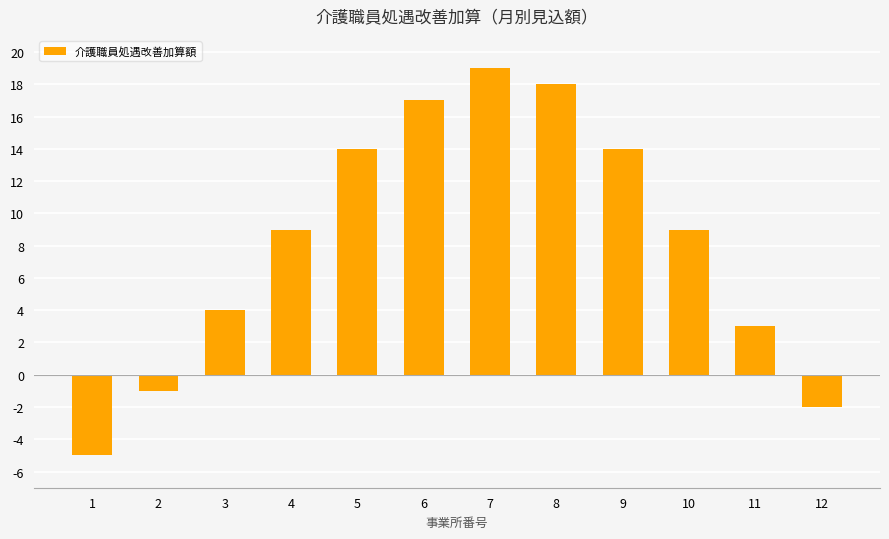

How many values are below zero?

3